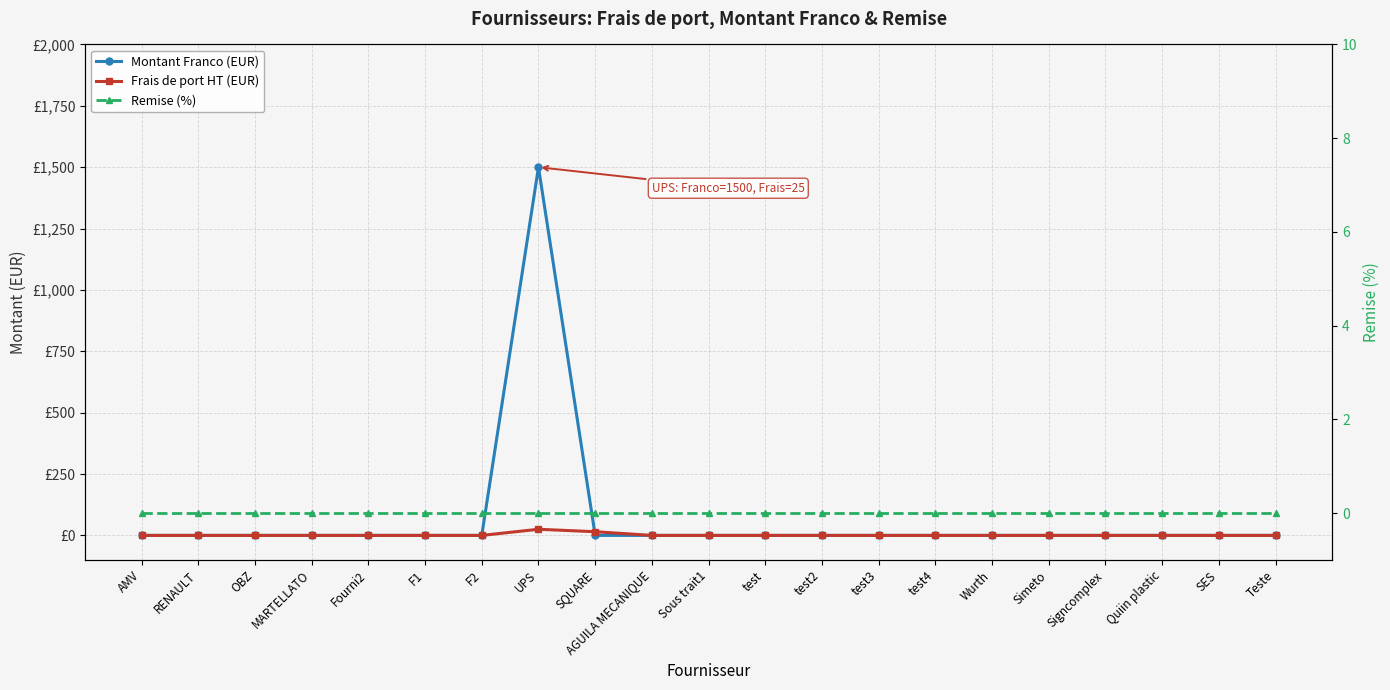

What is the difference between the second highest and second lowest values in the Frais de port HT (EUR) series?

15